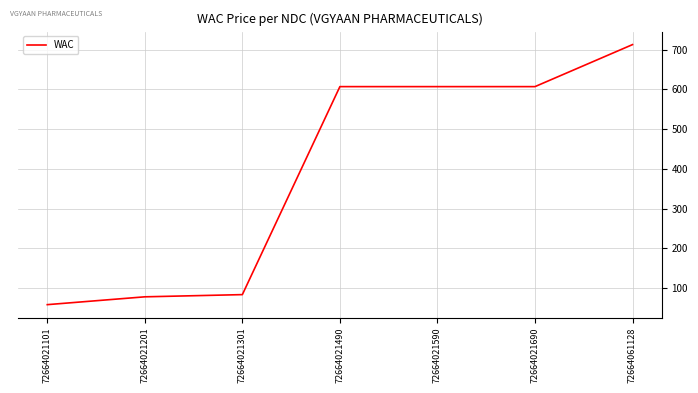

What is the sum of all values?

2753.0